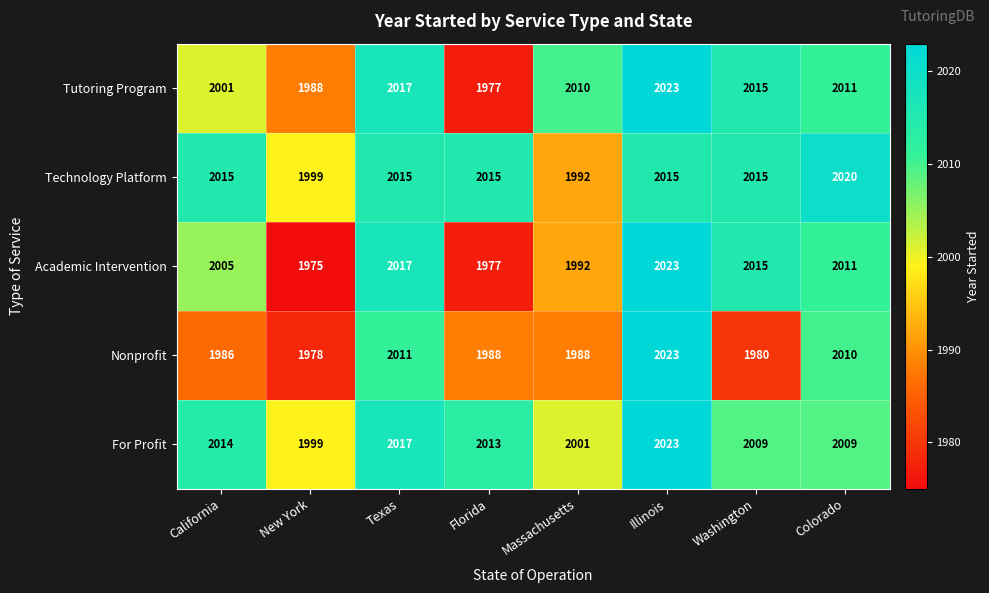

Rank the categories by Tutoring Program value from lowest to highest.

Florida, New York, California, Massachusetts, Colorado, Washington, Texas, Illinois